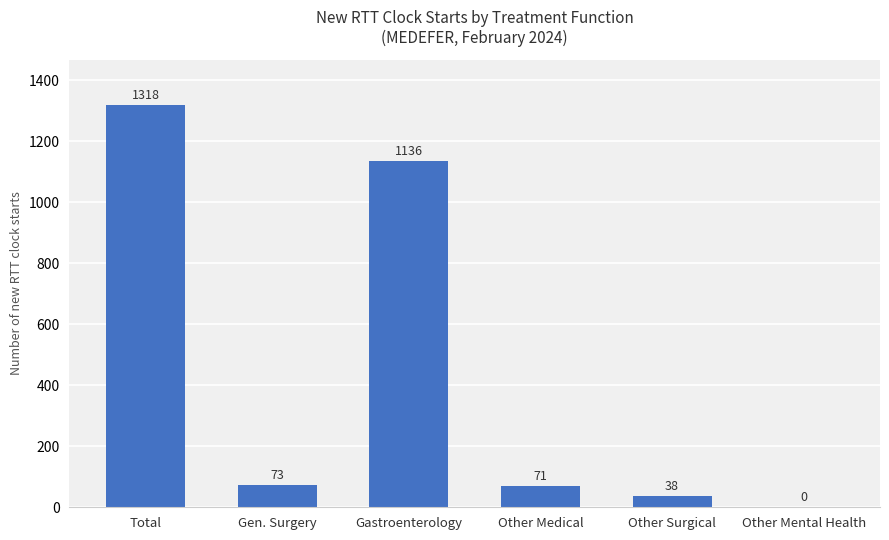

What is the average value?

439